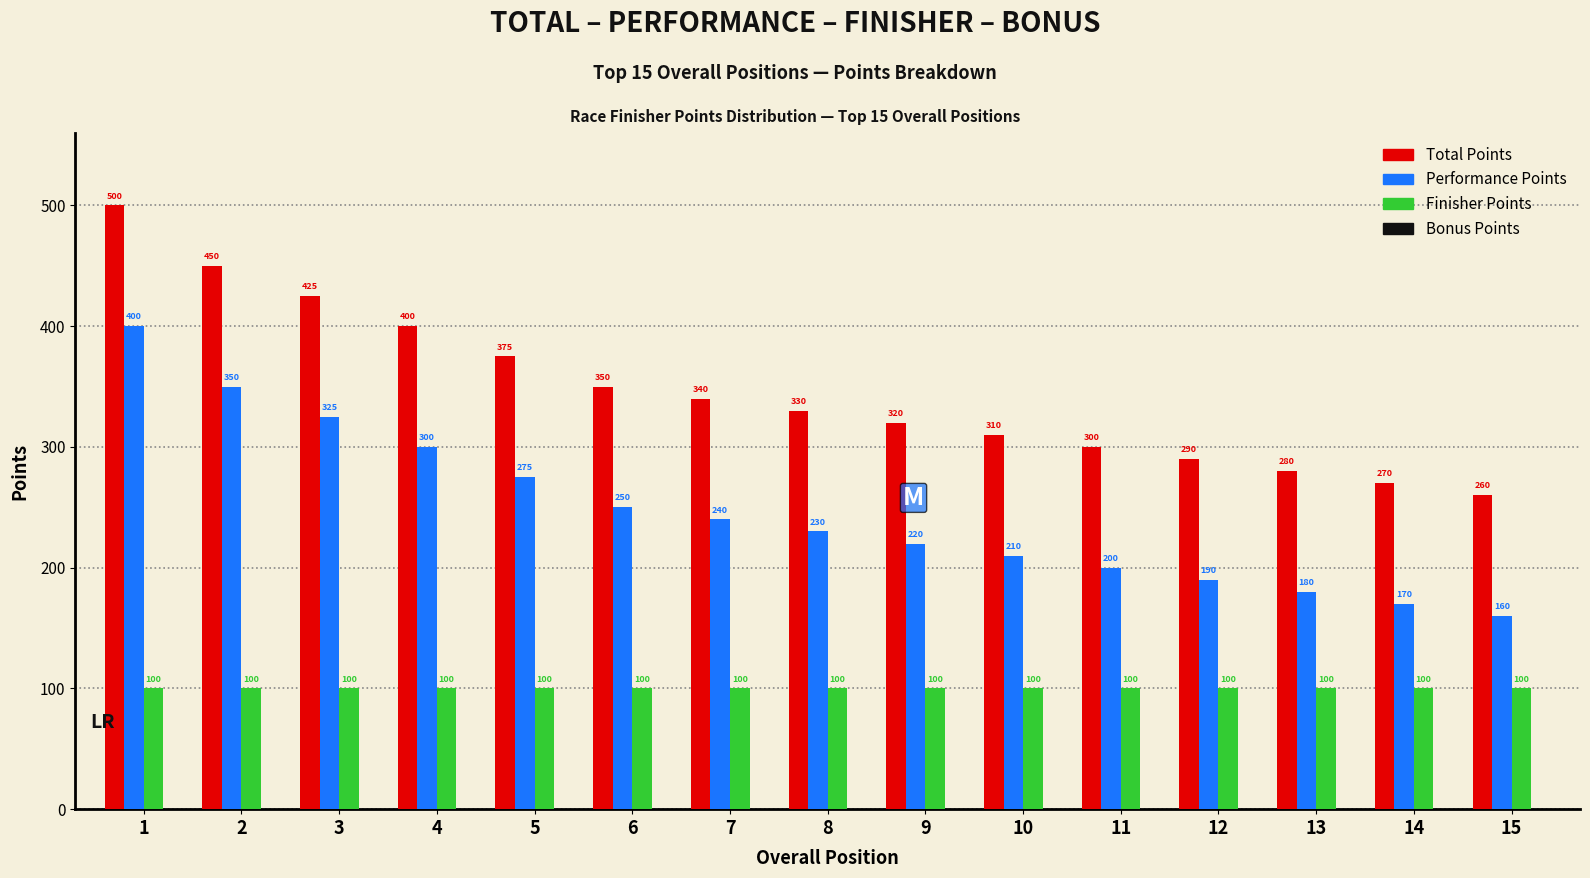

Read the Finisher Points value at 14.

100